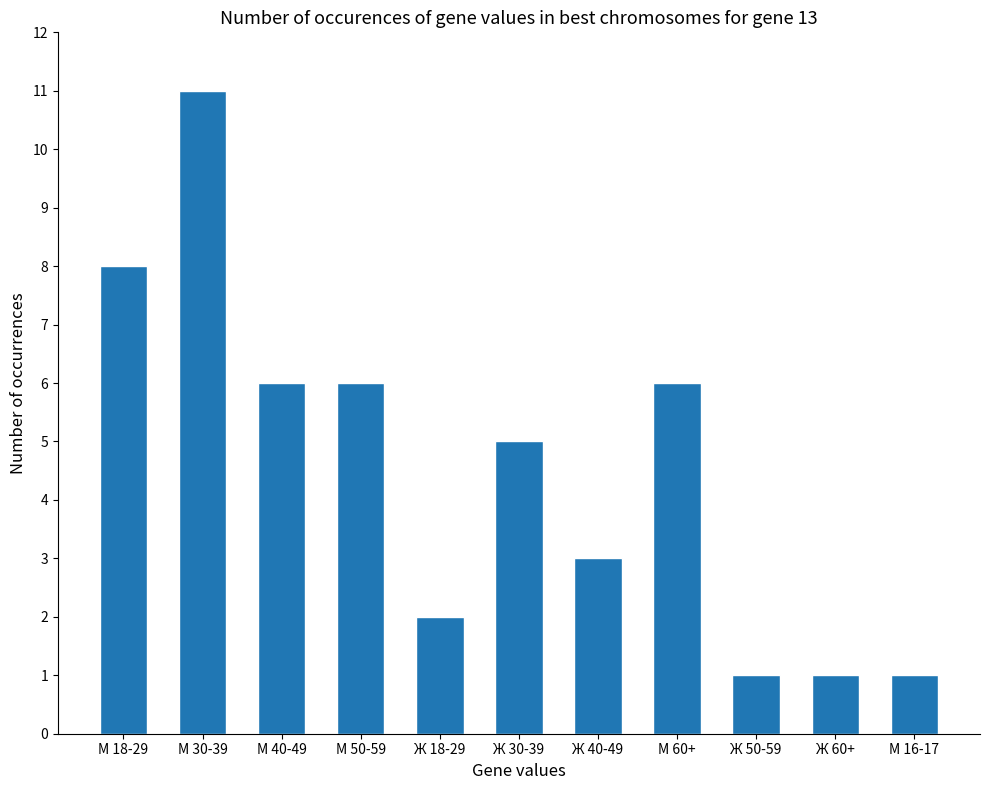

What is the smallest value displayed?

1